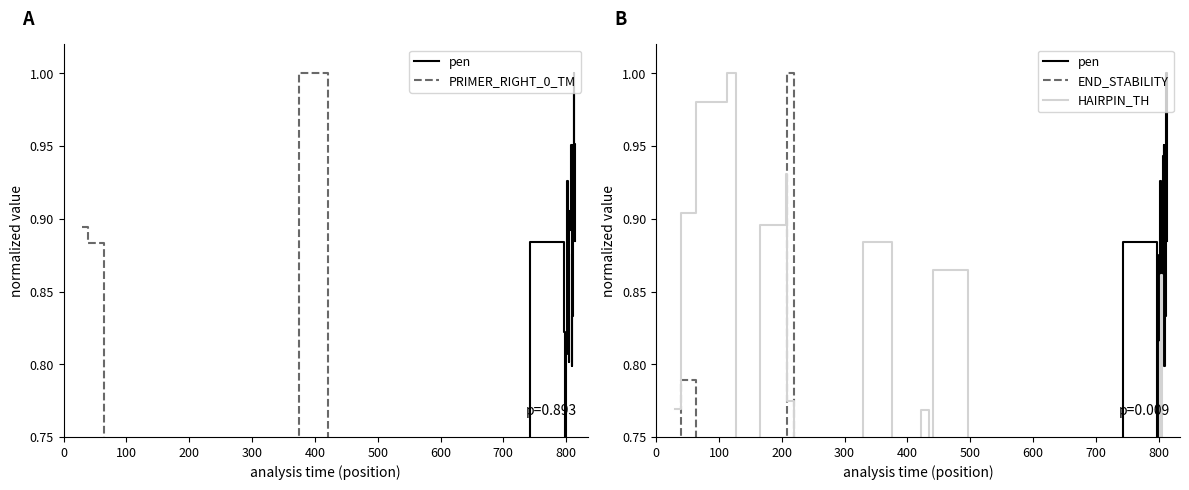

In HAIRPIN_TH, how many points are lower than both neighbors (excluding endpoints)?

4